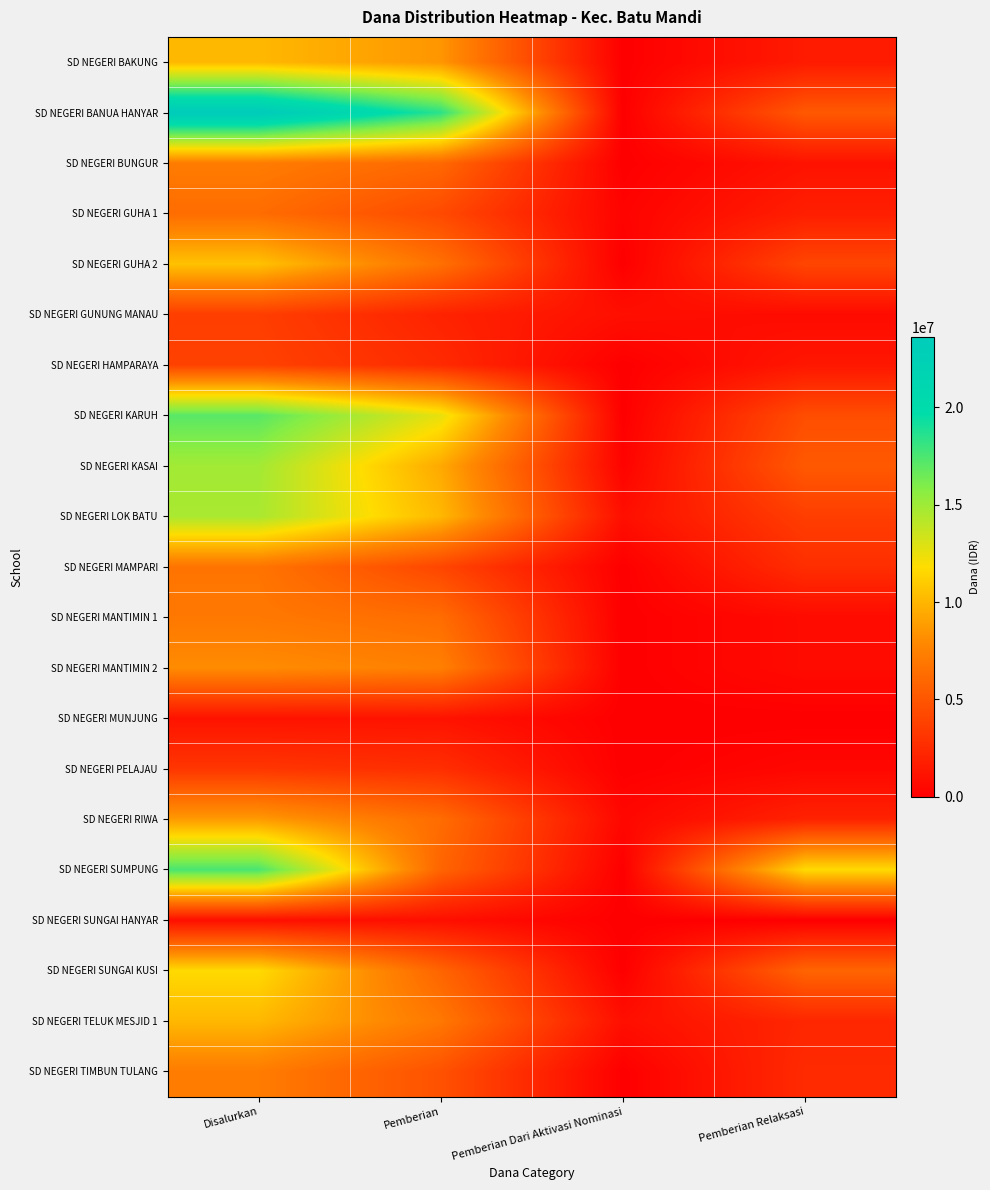

At Disalurkan, list the series in order from largest to smallest.

SD NEGERI BANUA HANYAR, SD NEGERI SUMPUNG, SD NEGERI KARUH, SD NEGERI KASAI, SD NEGERI LOK BATU, SD NEGERI SUNGAI KUSI, SD NEGERI GUHA 2, SD NEGERI BAKUNG, SD NEGERI TELUK MESJID 1, SD NEGERI RIWA, SD NEGERI MANTIMIN 2, SD NEGERI BUNGUR, SD NEGERI TIMBUN TULANG, SD NEGERI MANTIMIN 1, SD NEGERI MAMPARI, SD NEGERI GUHA 1, SD NEGERI HAMPARAYA, SD NEGERI GUNUNG MANAU, SD NEGERI PELAJAU, SD NEGERI MUNJUNG, SD NEGERI SUNGAI HANYAR